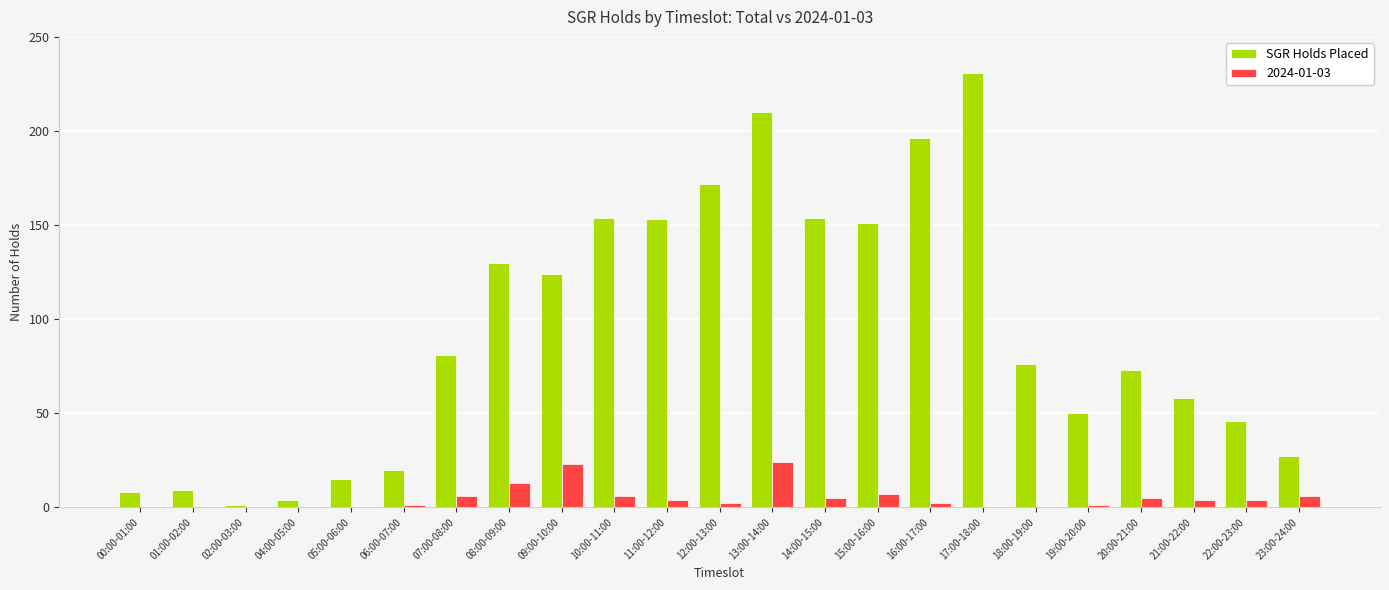

What is the sum of all SGR Holds Placed values?

2143